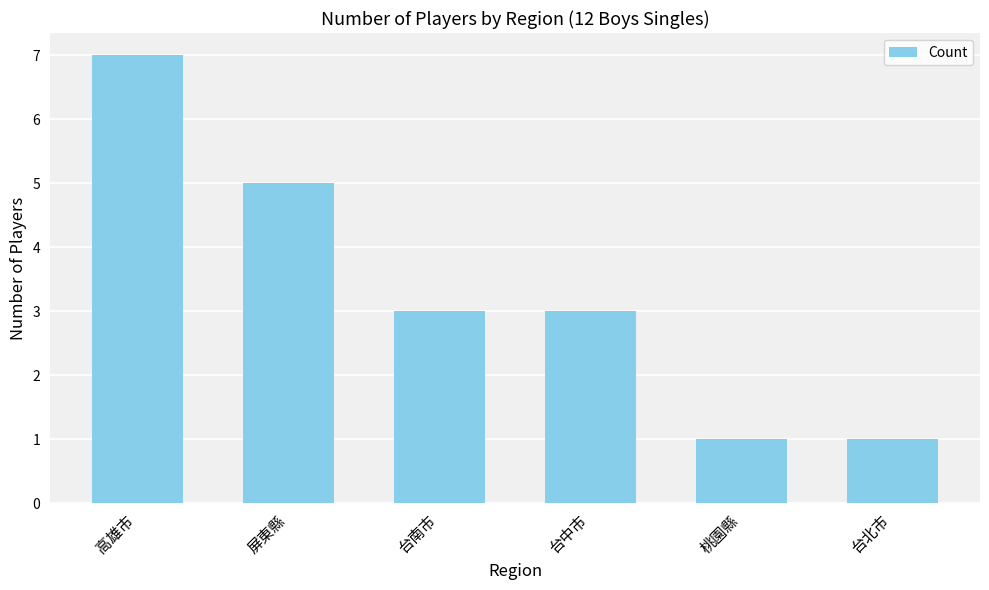

Approximately how many times larger is the value at 高雄市 compared to 台北市?

7.0